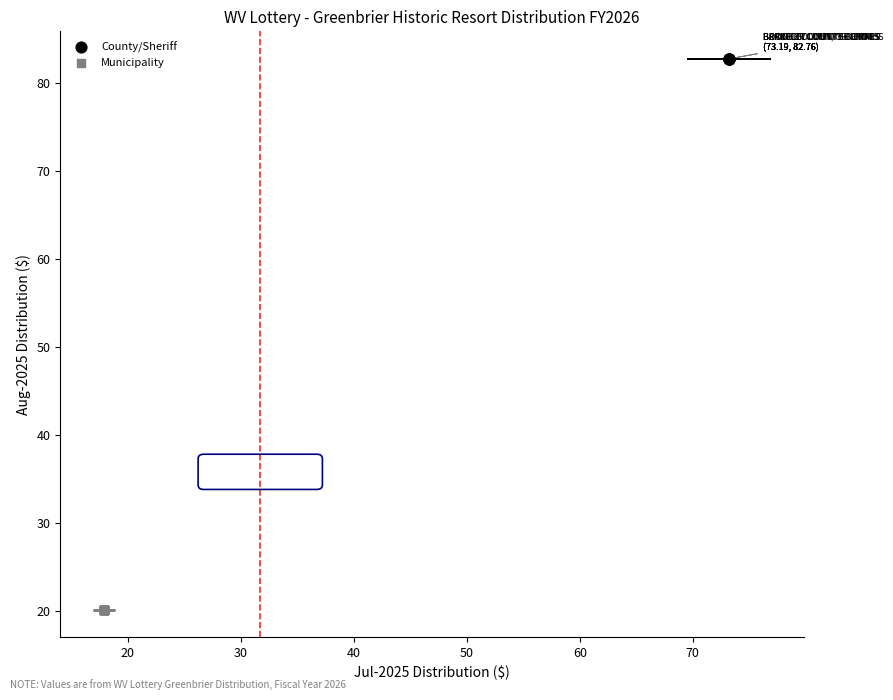

Which series contains the highest Y value?

County/Sheriff